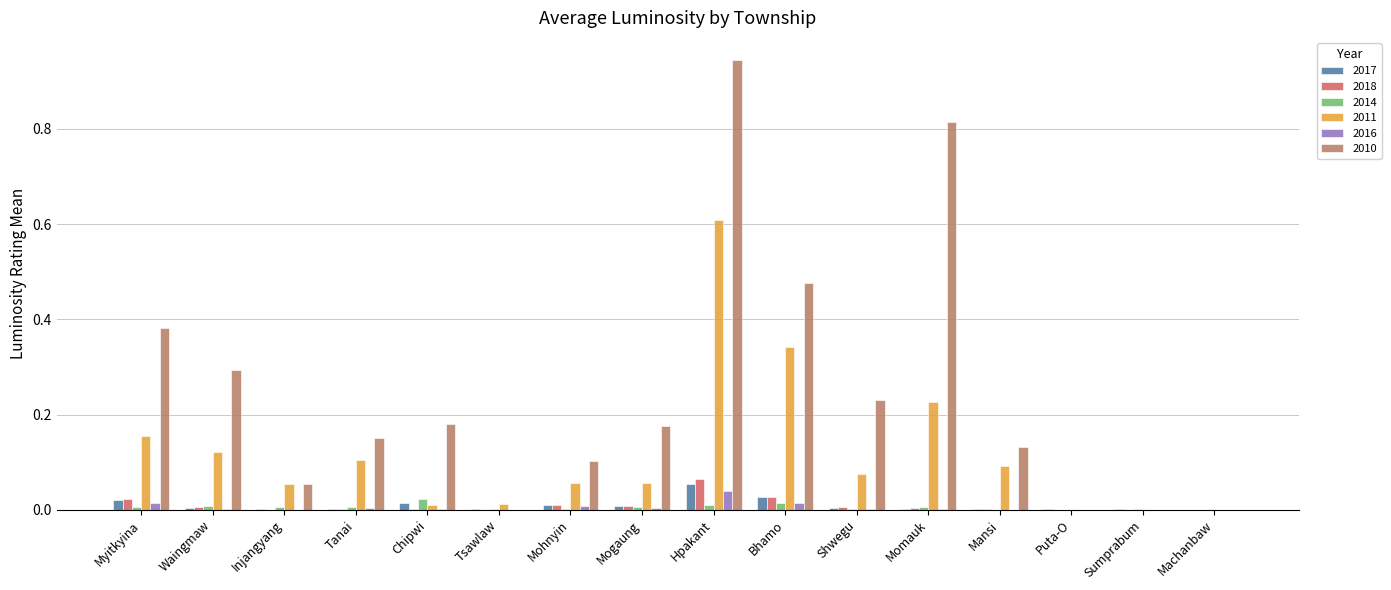

The value of 2010 at Chipwi is 0.1. True or false?

False